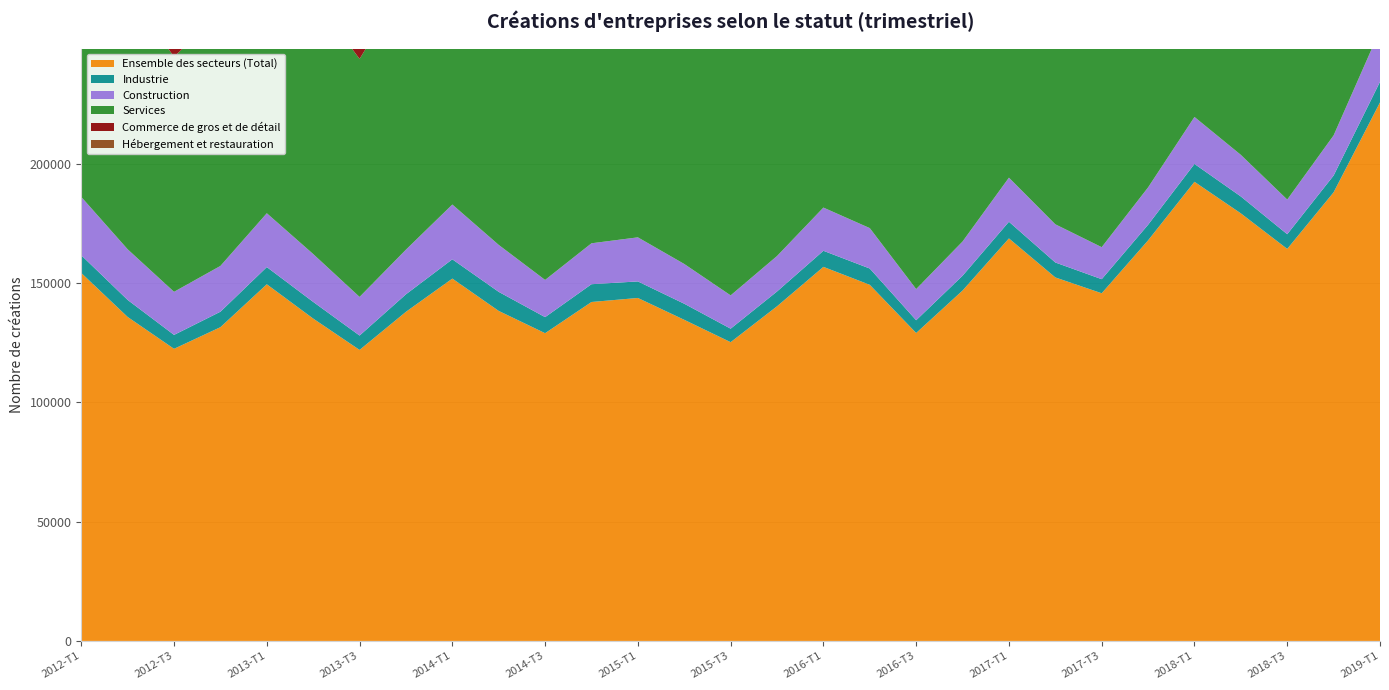

Reading left to right, what are all the values shown in this chart?

Ensemble des secteurs (Total): 2012-T1=154291	2012-T2=135846	2012-T3=122490	2012-T4=131559	2013-T1=149554	2013-T2=135171	2013-T3=122023	2013-T4=138008	2014-T1=151937	2014-T2=138379	2014-T3=129037	2014-T4=142120	2015-T1=143810	2015-T2=134649	2015-T3=125276	2015-T4=140320	2016-T1=156851	2016-T2=149324	2016-T3=129122	2016-T4=146921	2017-T1=168782	2017-T2=152423	2017-T3=145782	2017-T4=167958	2018-T1=192522	2018-T2=179283	2018-T3=164384	2018-T4=188109	2019-T1=225817
Industrie: 2012-T1=7417	2012-T2=7130	2012-T3=5834	2012-T4=6486	2013-T1=7208	2013-T2=6987	2013-T3=6028	2013-T4=7341	2014-T1=8083	2014-T2=7990	2014-T3=6730	2014-T4=7459	2015-T1=6937	2015-T2=6744	2015-T3=5656	2015-T4=6206	2016-T1=6742	2016-T2=6829	2016-T3=5357	2016-T4=6205	2017-T1=6987	2017-T2=6262	2017-T3=5901	2017-T4=6546	2018-T1=7494	2018-T2=7084	2018-T3=6154	2018-T4=7040	2019-T1=8637
Construction: 2012-T1=24467	2012-T2=21244	2012-T3=18068	2012-T4=19202	2013-T1=22578	2013-T2=20074	2013-T3=16202	2013-T4=18727	2014-T1=22972	2014-T2=19693	2014-T3=15606	2014-T4=17161	2015-T1=18483	2015-T2=16672	2015-T3=13968	2015-T4=14876	2016-T1=18120	2016-T2=16946	2016-T3=13059	2016-T4=14359	2017-T1=18489	2017-T2=16015	2017-T3=13427	2017-T4=15668	2018-T1=19699	2018-T2=17447	2018-T3=14531	2018-T4=16830	2019-T1=21680
Services: 2012-T1=122407	2012-T2=107472	2012-T3=98588	2012-T4=105871	2013-T1=119768	2013-T2=108110	2013-T3=99793	2013-T4=111940	2014-T1=120882	2014-T2=110696	2014-T3=106701	2014-T4=117500	2015-T1=118390	2015-T2=111233	2015-T3=105652	2015-T4=119238	2016-T1=131989	2016-T2=125549	2016-T3=110706	2016-T4=126357	2017-T1=143306	2017-T2=130146	2017-T3=126454	2017-T4=145744	2018-T1=165329	2018-T2=154752	2018-T3=143699	2018-T4=164239	2019-T1=195500
Commerce de gros et de détail: 2012-T1=30804	2012-T2=29402	2012-T3=23686	2012-T4=26273	2013-T1=31807	2013-T2=31177	2013-T3=25375	2013-T4=28265	2014-T1=31352	2014-T2=30438	2014-T3=25130	2014-T4=28432	2015-T1=29181	2015-T2=30138	2015-T3=24082	2015-T4=28321	2016-T1=35061	2016-T2=32939	2016-T3=24092	2016-T4=29206	2017-T1=35580	2017-T2=33255	2017-T3=28390	2017-T4=34038	2018-T1=37958	2018-T2=37019	2018-T3=30570	2018-T4=34885	2019-T1=41757
Hébergement et restauration: 2012-T1=6498	2012-T2=7364	2012-T3=5257	2012-T4=5274	2013-T1=6639	2013-T2=7566	2013-T3=5688	2013-T4=5811	2014-T1=6914	2014-T2=8467	2014-T3=6645	2014-T4=6482	2015-T1=6734	2015-T2=8124	2015-T3=6171	2015-T4=6127	2016-T1=7345	2016-T2=8983	2016-T3=6420	2016-T4=6816	2017-T1=8023	2017-T2=9111	2017-T3=6889	2017-T4=6864	2018-T1=7816	2018-T2=9047	2018-T3=6611	2018-T4=7084	2019-T1=8943